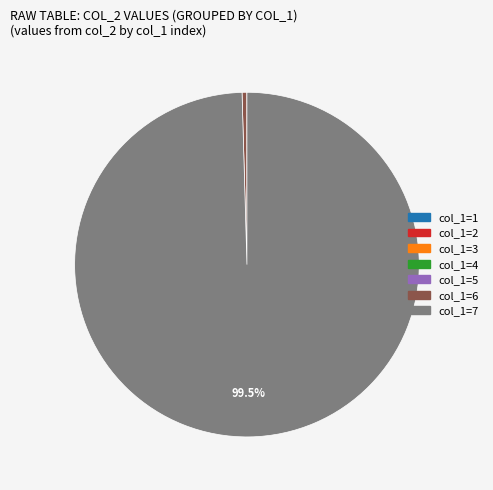

Is there any slice that represents more than half of the pie?

Yes